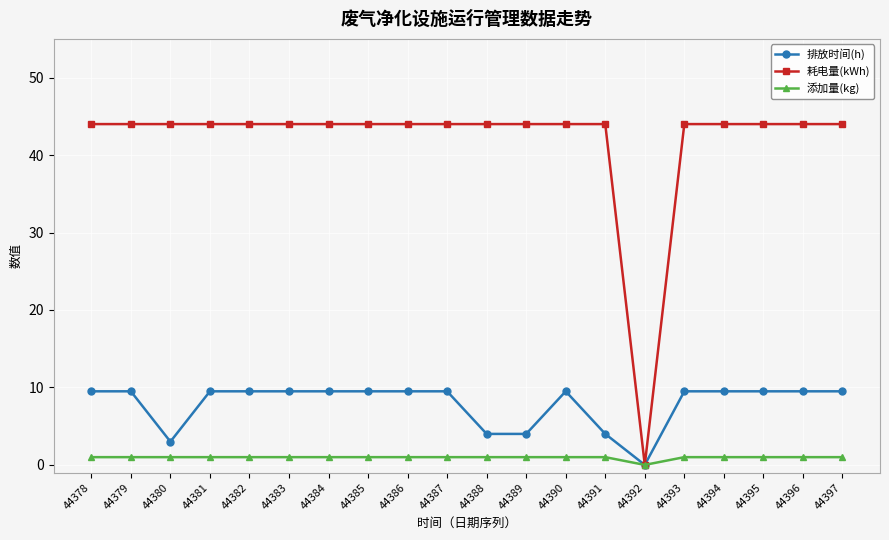

Reading right to left, what are all the values shown in this chart?

排放时间(h): 44397=9.5	44396=9.5	44395=9.5	44394=9.5	44393=9.5	44392=0.0	44391=4.0	44390=9.5	44389=4.0	44388=4.0	44387=9.5	44386=9.5	44385=9.5	44384=9.5	44383=9.5	44382=9.5	44381=9.5	44380=3.0	44379=9.5	44378=9.5
耗电量(kWh): 44397=44.0	44396=44.0	44395=44.0	44394=44.0	44393=44.0	44392=0.0	44391=44.0	44390=44.0	44389=44.0	44388=44.0	44387=44.0	44386=44.0	44385=44.0	44384=44.0	44383=44.0	44382=44.0	44381=44.0	44380=44.0	44379=44.0	44378=44.0
添加量(kg): 44397=1.0	44396=1.0	44395=1.0	44394=1.0	44393=1.0	44392=0.0	44391=1.0	44390=1.0	44389=1.0	44388=1.0	44387=1.0	44386=1.0	44385=1.0	44384=1.0	44383=1.0	44382=1.0	44381=1.0	44380=1.0	44379=1.0	44378=1.0